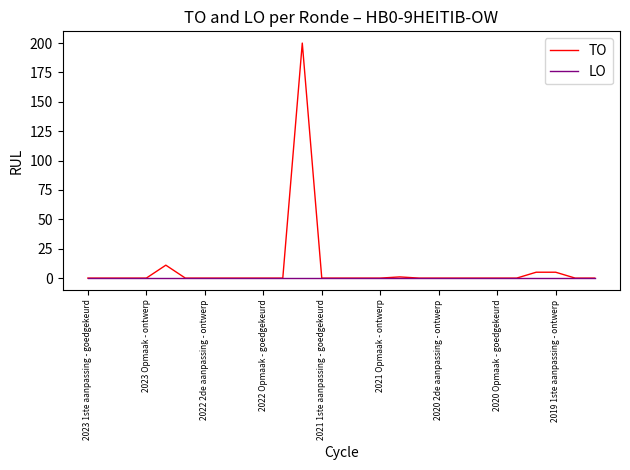

At how many categories does at least one series exceed 117?

1